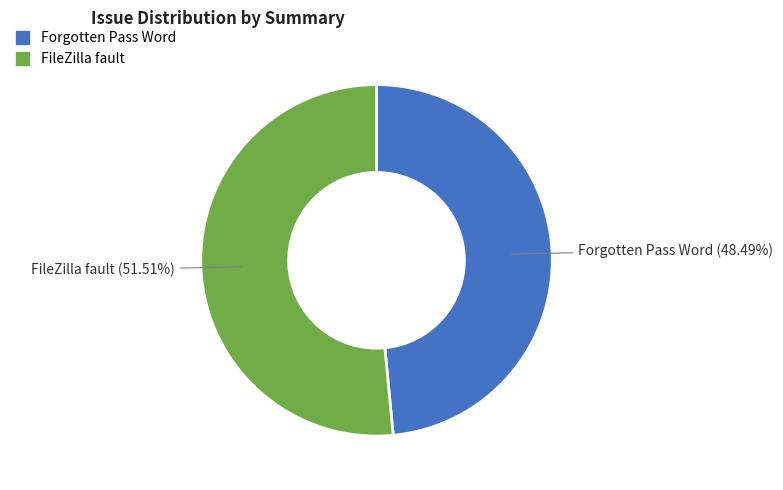

How many slices are in this pie chart?

2